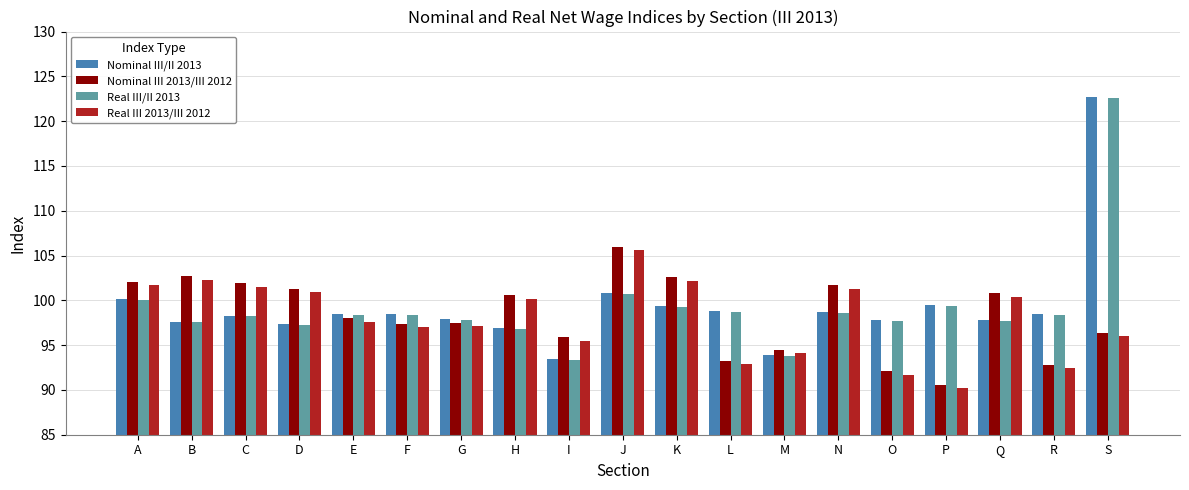

Does the chart contain any negative values?

No